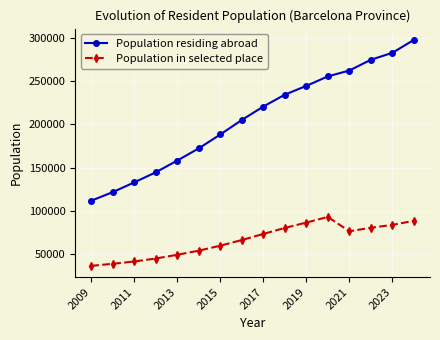

At how many categories does at least one series exceed 95220?

16